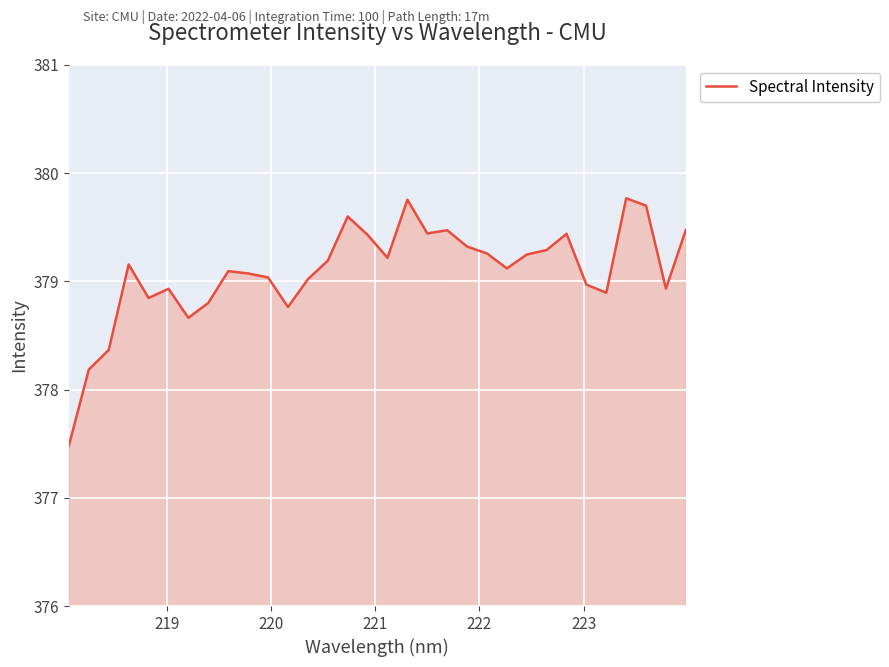

What is the difference between the maximum and minimum values?

2.3